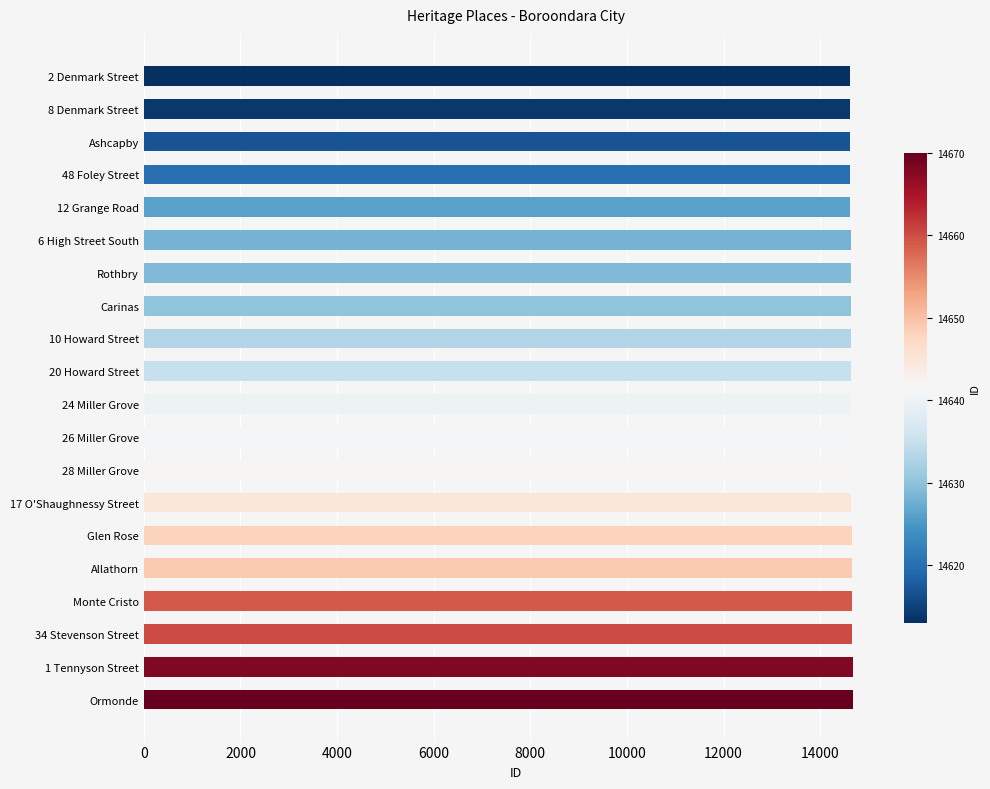

What is the label of the 2nd bar from the bottom?

1 Tennyson Street